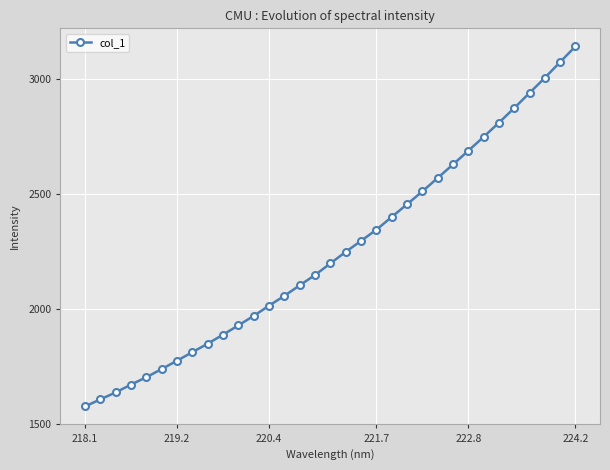

Is this an area chart (filled region under the line)?

No